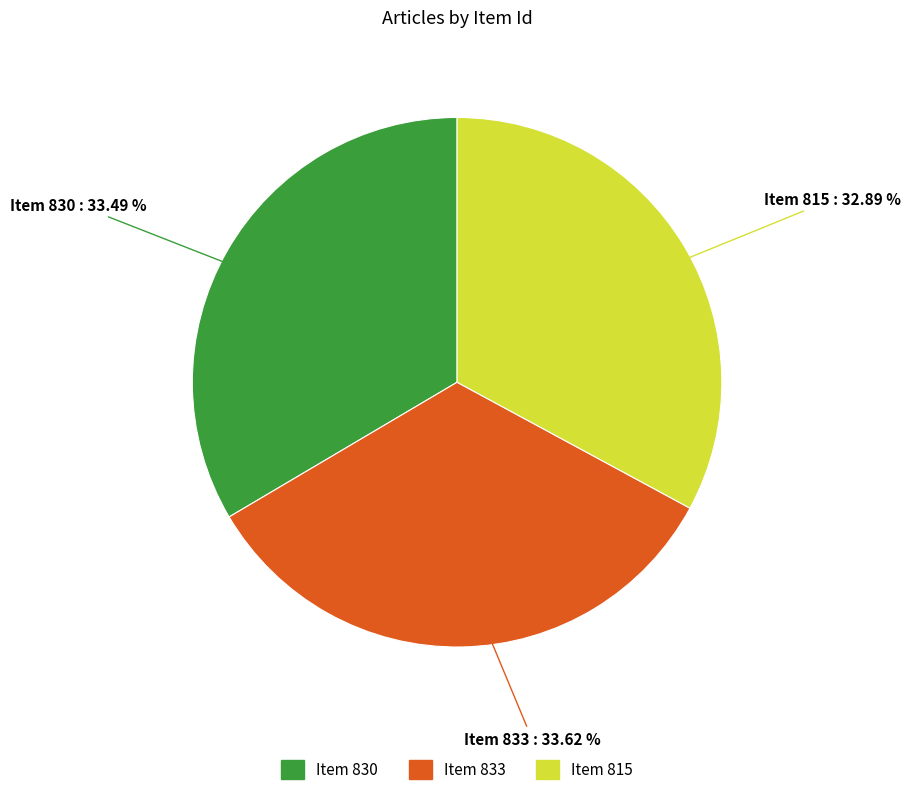

What percentage do Item 830 and Item 833 together represent?

67.1%